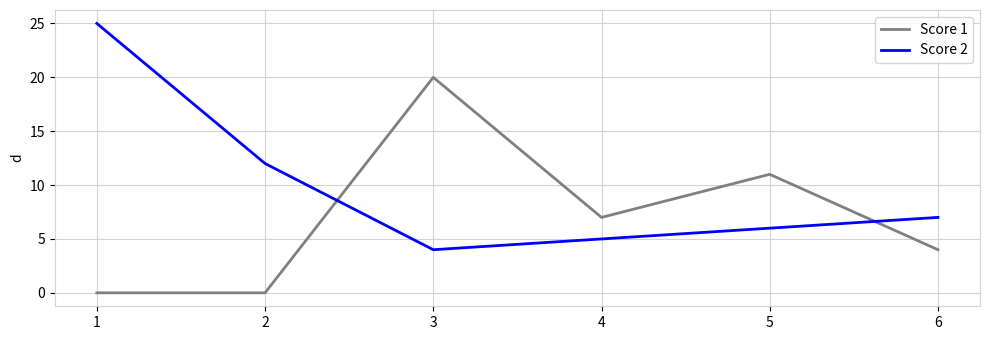

Does the chart display data point markers on the line(s)?

No